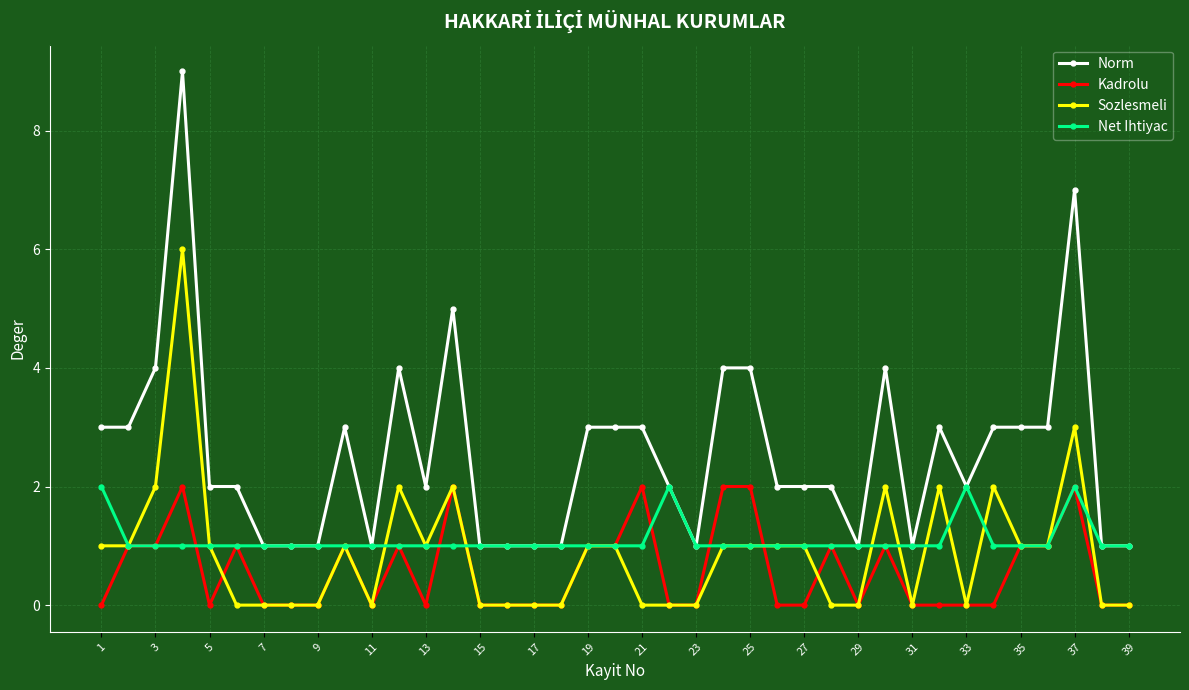

True or false: Net Ihtiyac has more than 0 interior local peaks.

True